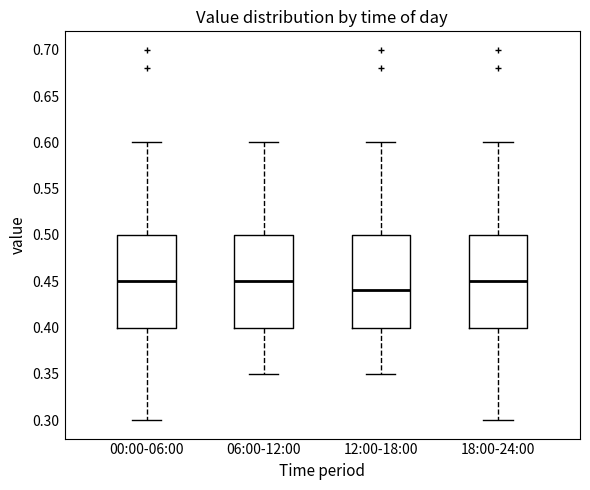

Reading left to right, read every box against the y-axis: the position of its median line, the range the box covers, and the ends of its whiskers. The values are not printed on the chart, so give them approximately, as read against the axis.

00:00-06:00: median 0.45, box 0.40 to 0.50, whiskers 0.30 to 0.60
06:00-12:00: median 0.45, box 0.40 to 0.50, whiskers 0.35 to 0.60
12:00-18:00: median 0.44, box 0.40 to 0.50, whiskers 0.35 to 0.60
18:00-24:00: median 0.45, box 0.40 to 0.50, whiskers 0.30 to 0.60